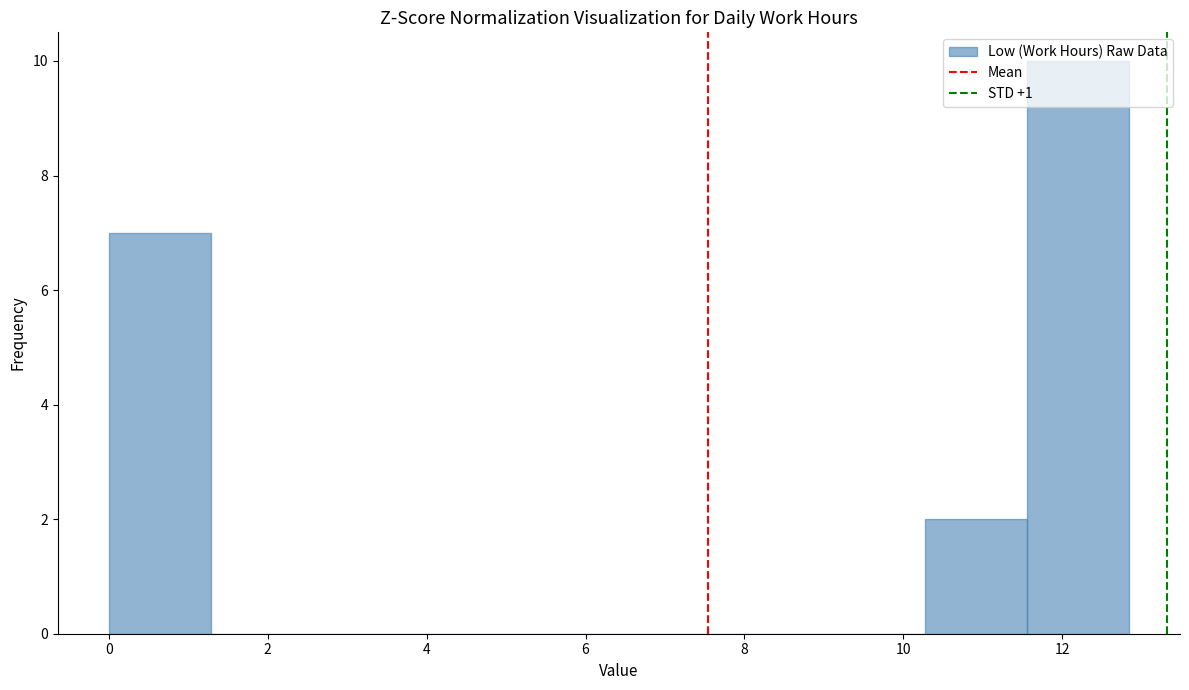

How tall is the bar that spans 0.0 to 1.2 on the x-axis? Neither the bar edges nor the heights are printed on the chart, so give them approximately, as read against the axes.

7